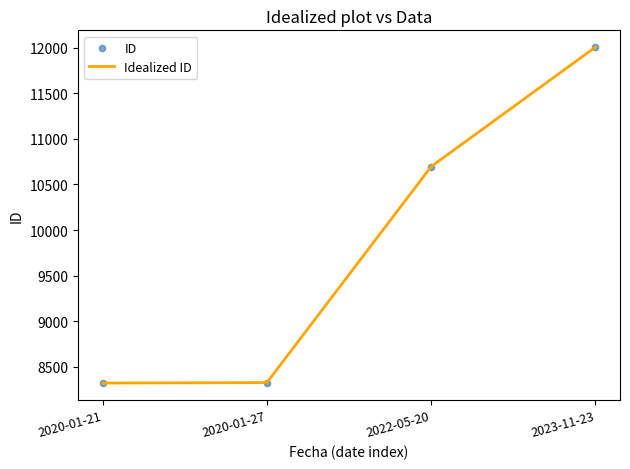

Between 2023-11-23 and 2020-01-27, which is larger?

2023-11-23